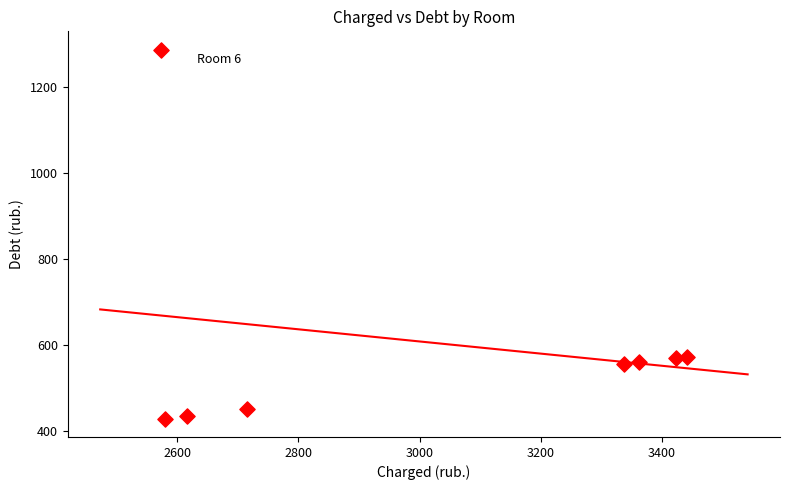

What is the average X value?

3005.7